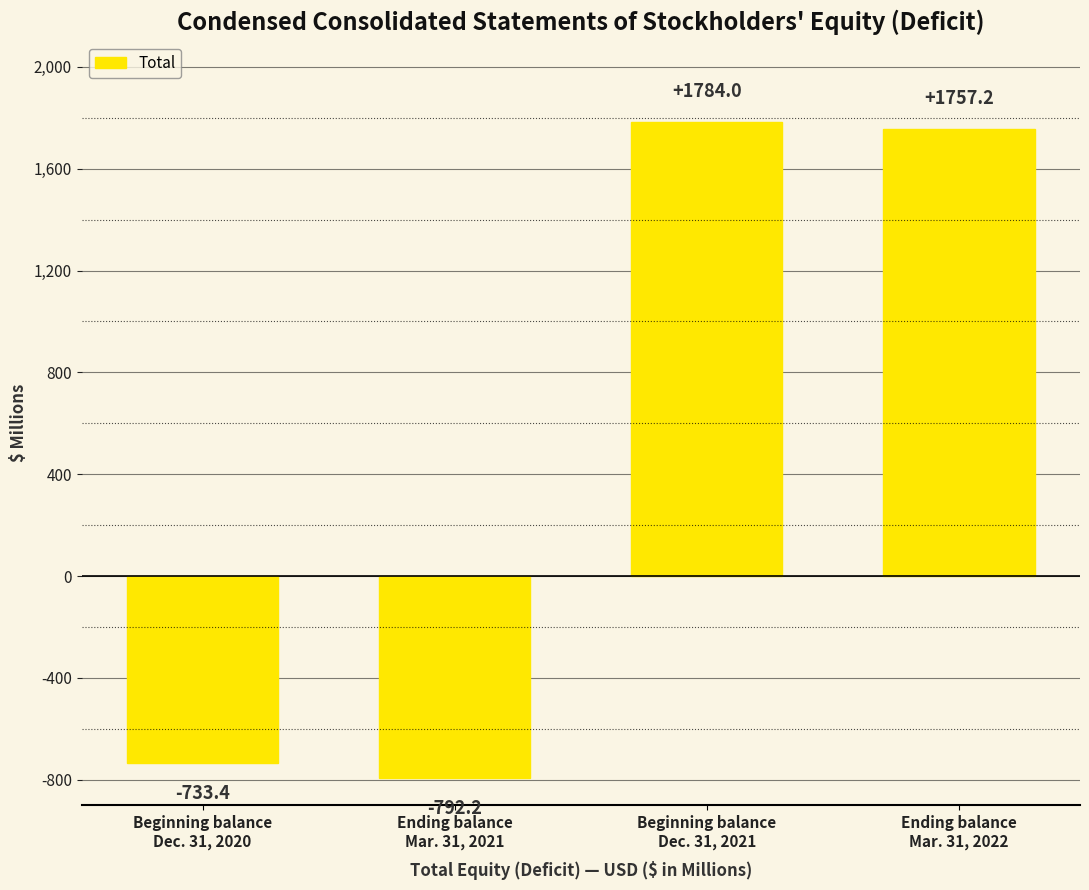

How many values are below zero?

2